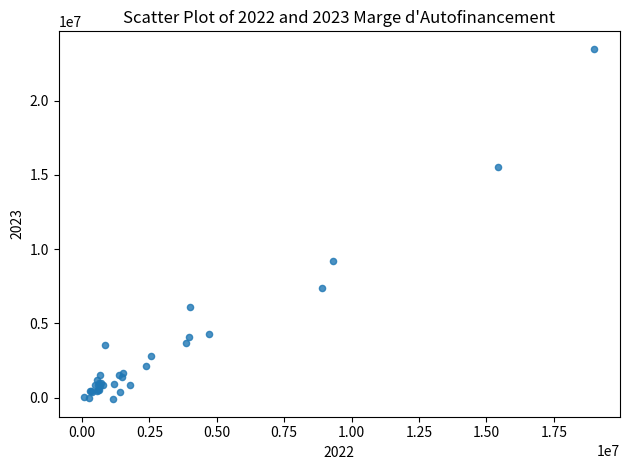

What Y value in the scatter plot is closest to 11691564?

9195123.2